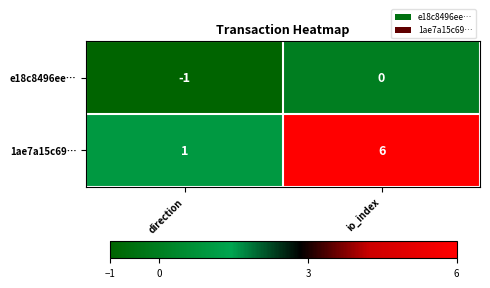

Reading left to right, extract all data points from this chart.

e18c8496ee…: -1	0
1ae7a15c69…: 1	6